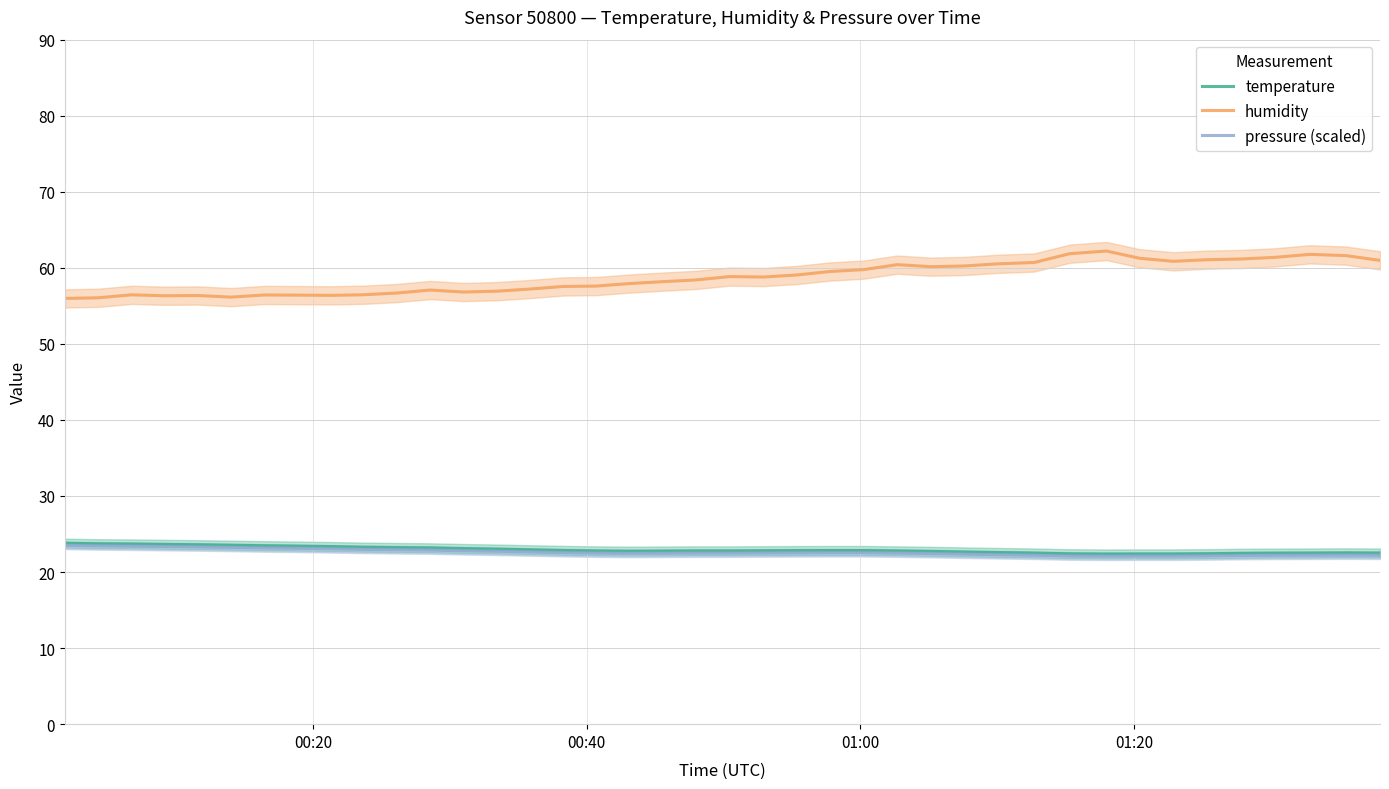

Reading right to left, transcribe all the data shown in this chart.

temperature: 22.5	22.5	22.5	22.5	22.5	22.4	22.4	22.4	22.4	22.4	22.5	22.6	22.6	22.7	22.8	22.8	22.8	22.8	22.8	22.8	22.8	22.8	22.7	22.8	22.8	22.9	23.0	23.1	23.2	23.2	23.3	23.4	23.4	23.5	23.5	23.6	23.6	23.7	23.7	23.8
humidity: 61.0	61.6	61.8	61.4	61.2	61.1	60.9	61.2	62.2	61.9	60.7	60.5	60.2	60.1	60.4	59.8	59.5	59.1	58.8	58.9	58.4	58.2	57.9	57.6	57.5	57.2	56.9	56.8	57.1	56.7	56.5	56.4	56.4	56.4	56.1	56.4	56.3	56.5	56.1	56.0
pressure (scaled): 22.2	22.2	22.2	22.2	22.2	22.1	22.1	22.1	22.1	22.1	22.2	22.3	22.4	22.4	22.5	22.5	22.5	22.5	22.5	22.5	22.5	22.5	22.4	22.5	22.6	22.6	22.7	22.8	22.9	22.9	23.0	23.1	23.1	23.2	23.2	23.3	23.4	23.4	23.4	23.5